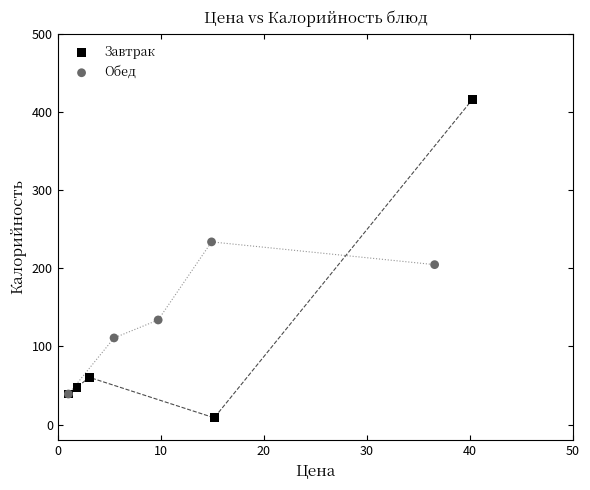

Which series has the widest spread of Y values?

Завтрак